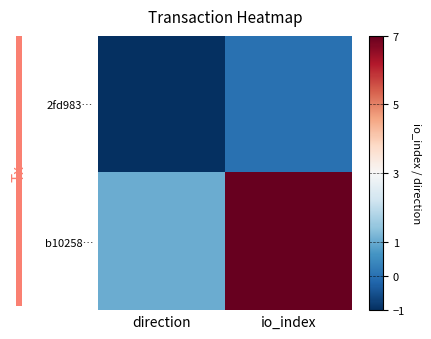

Which has a higher value, io_index or direction?

io_index